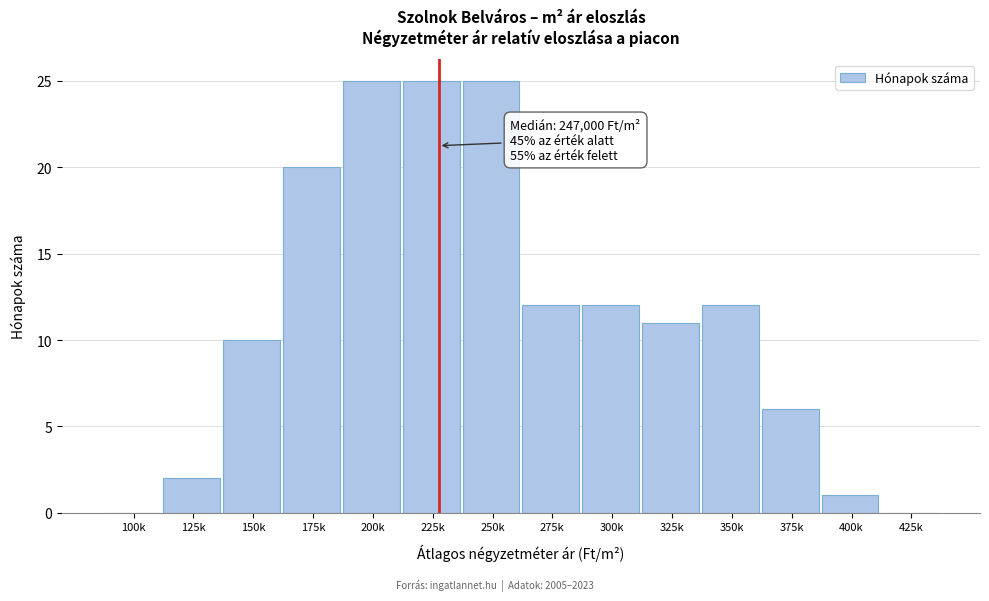

Reading right to left, extract all data points from this chart.

425k=0	400k=1	375k=6	350k=12	325k=11	300k=12	275k=12	250k=25	225k=25	200k=25	175k=20	150k=10	125k=2	100k=0